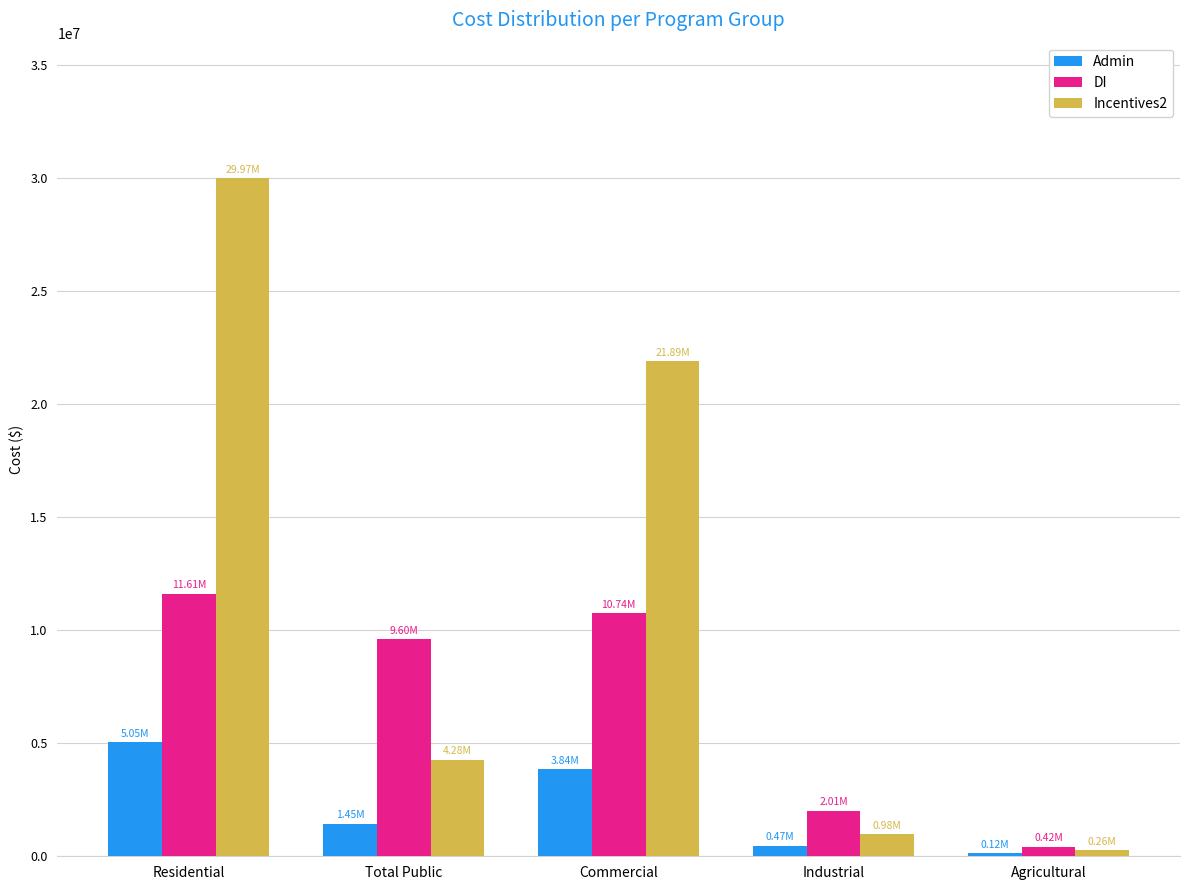

Which series has the largest range (max minus min)?

Incentives2